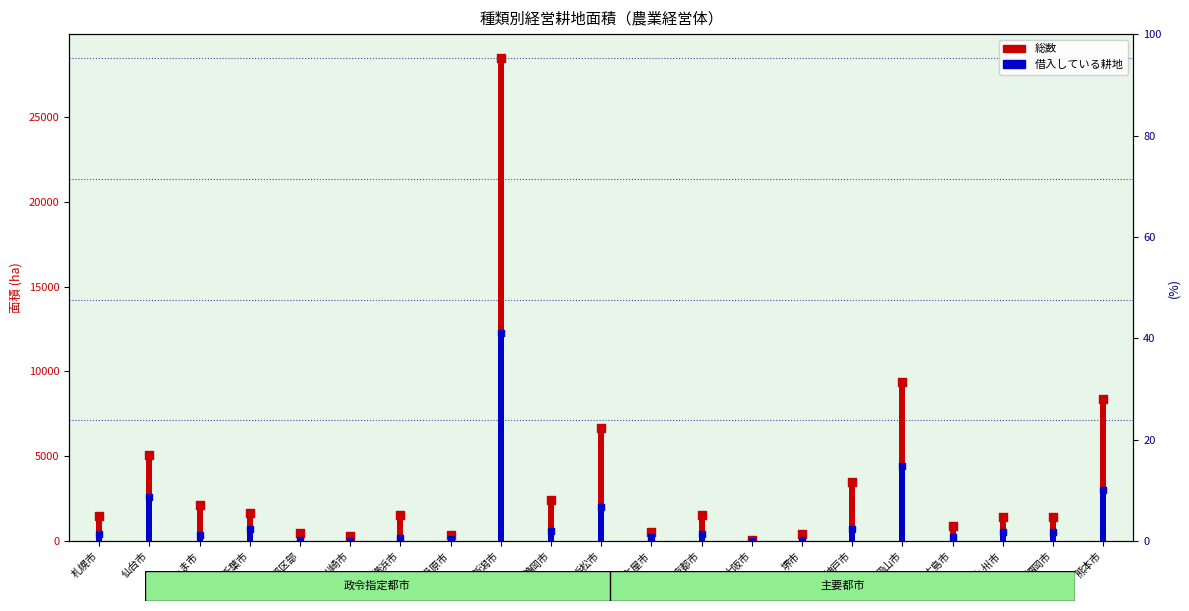

At how many categories does at least one series exceed 2154?

7